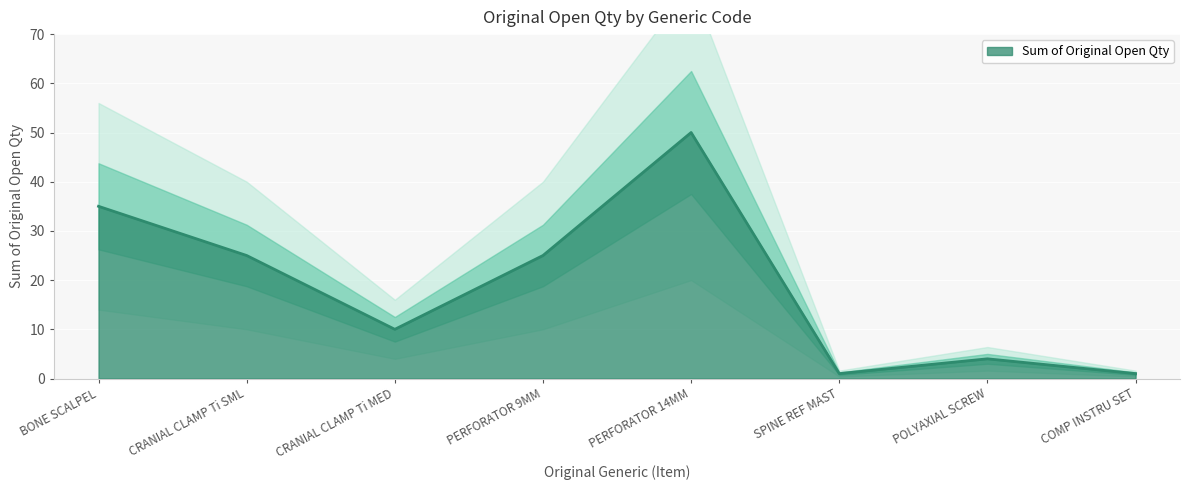

What is the highest value of the Sum of Original Open Qty series?

50